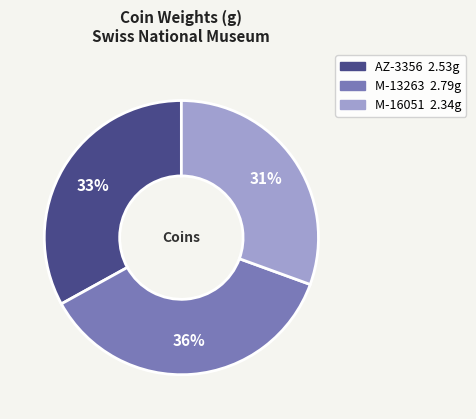

Which category has the smallest portion of the pie?

M-16051